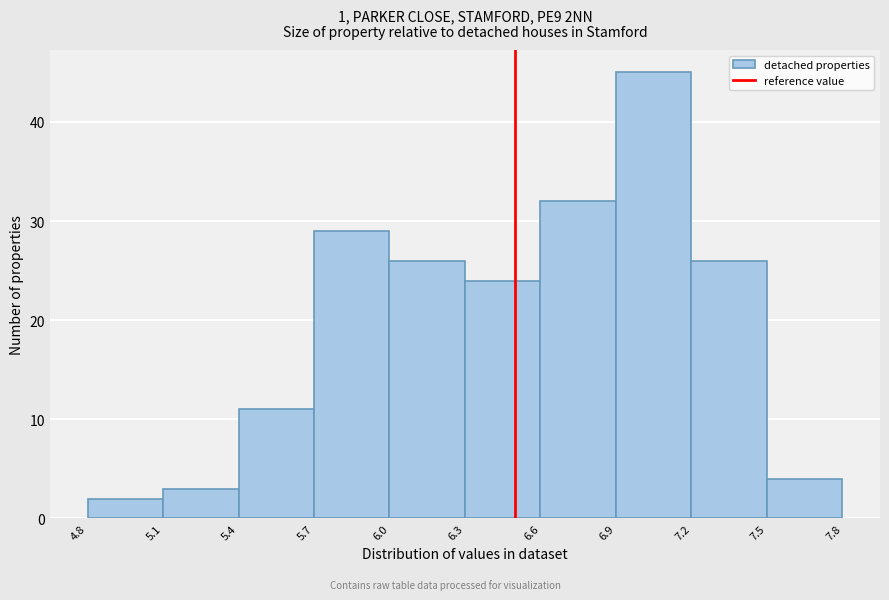

Reading left to right, list every bar in this chart as the range it spans on the x-axis followed by its height. The values are not printed on the chart, so give them approximately, as read against the axis.

4.8 to 5.1: 2
5.1 to 5.4: 3
5.4 to 5.7: 11
5.7 to 6.0: 29
6.0 to 6.3: 26
6.3 to 6.6: 24
6.6 to 6.9: 32
6.9 to 7.2: 45
7.2 to 7.5: 26
7.5 to 7.8: 4